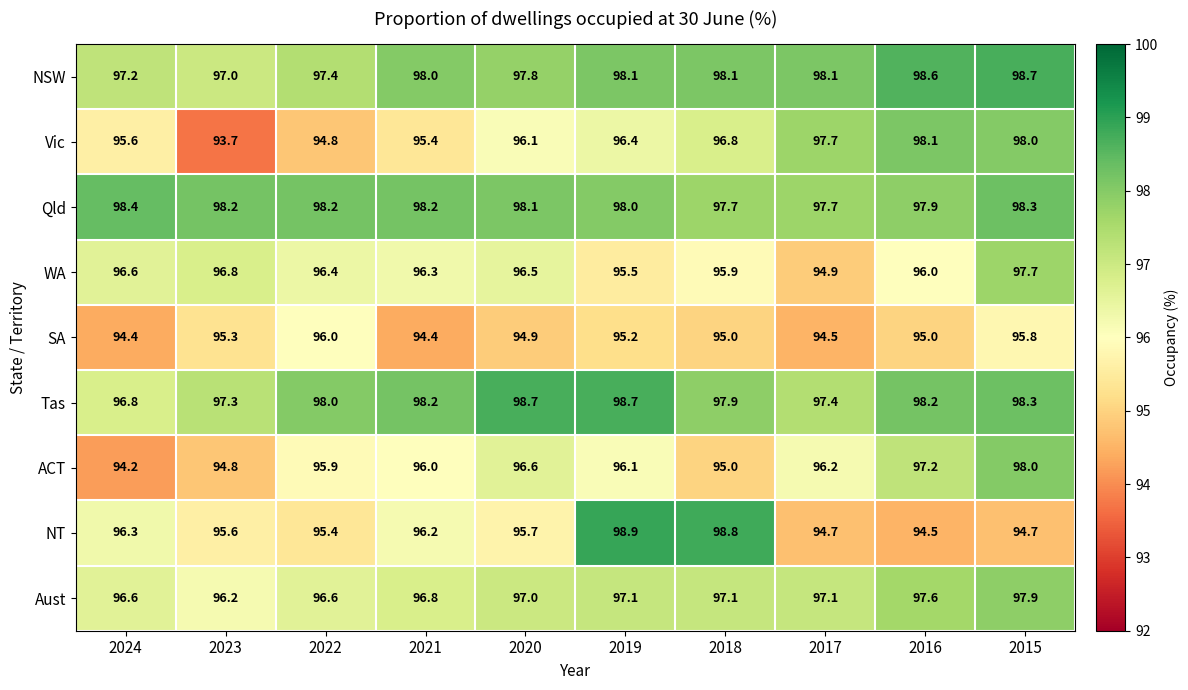

True or false: SA has a value of 95.3 at 2023.

True